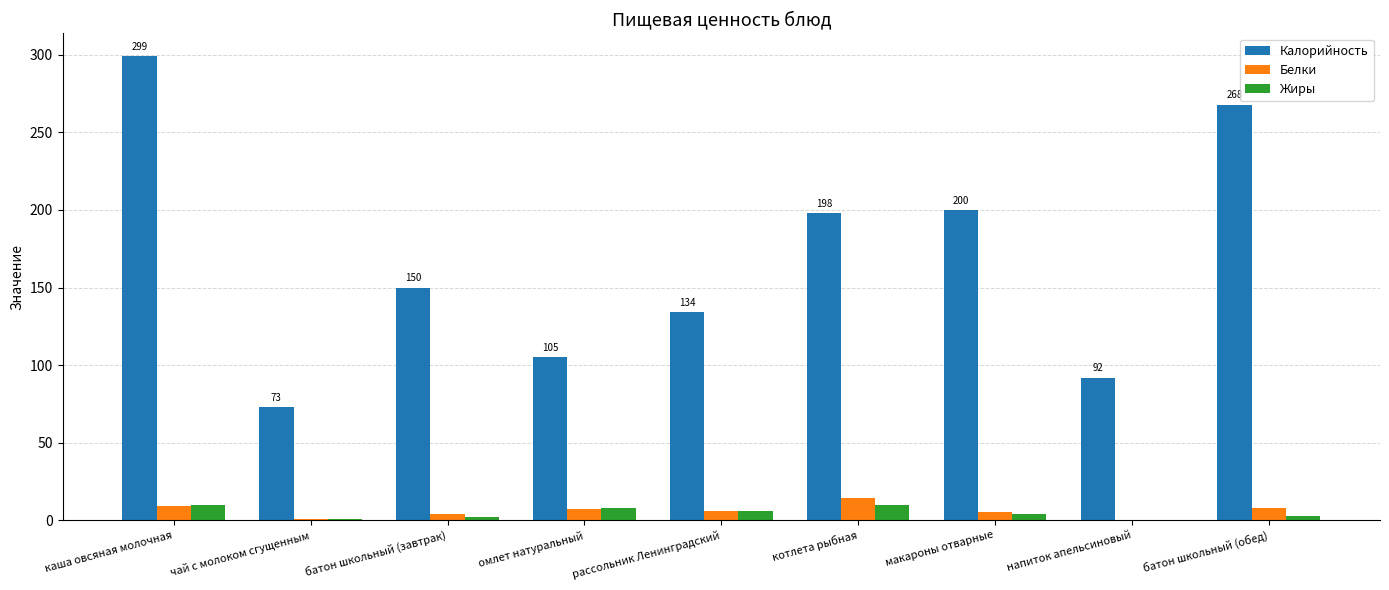

What is the sum of the Белки values at батон школьный (завтрак) and каша овсяная молочная?

13